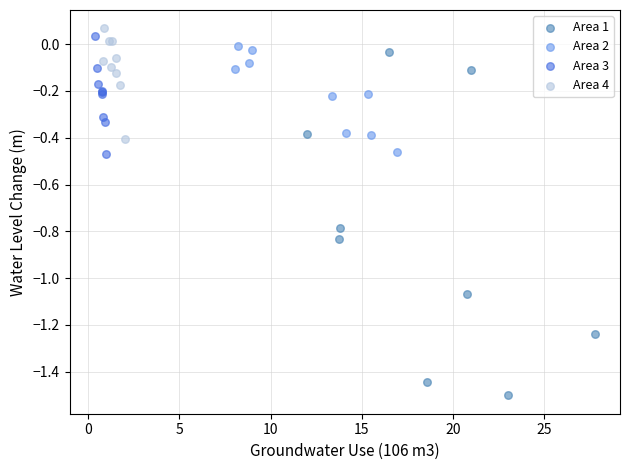

Which series contains the highest Y value?

Area 4